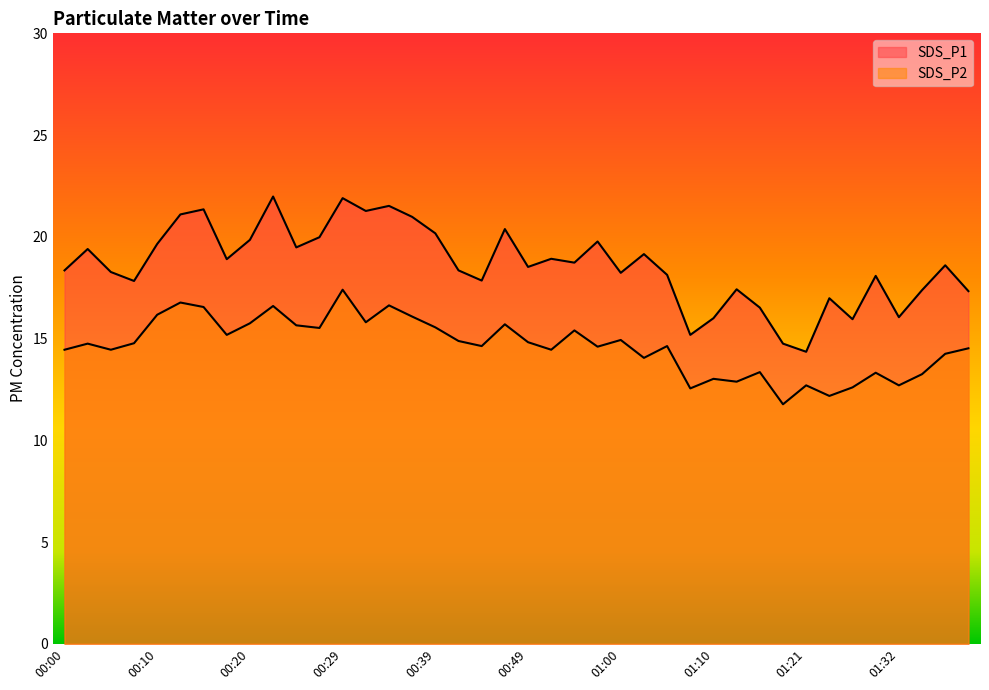

What is the value of the SDS_P2 point at the 19th from the left?

14.6